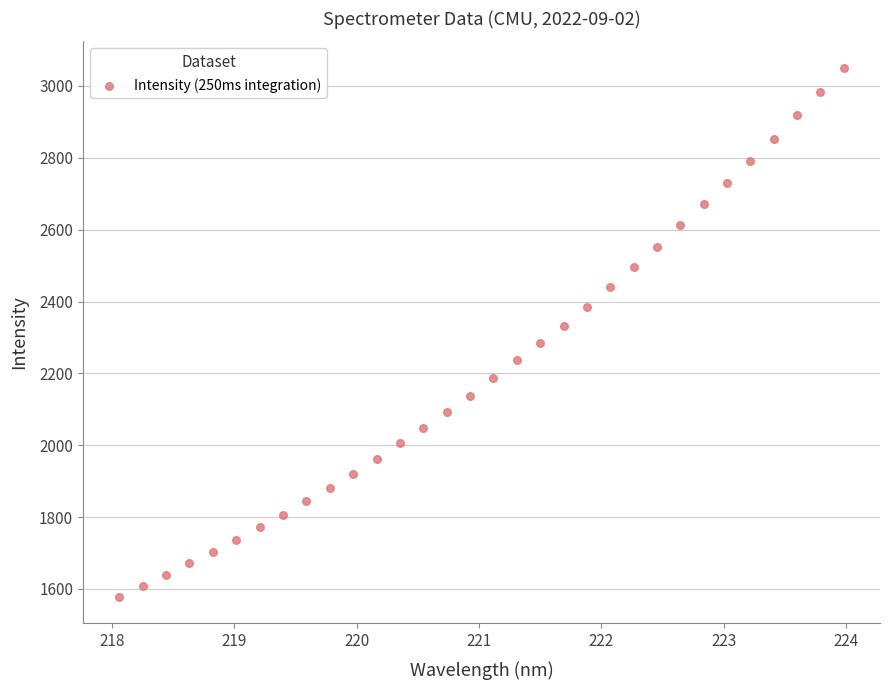

What is the range of X values (max minus min)?

5.9